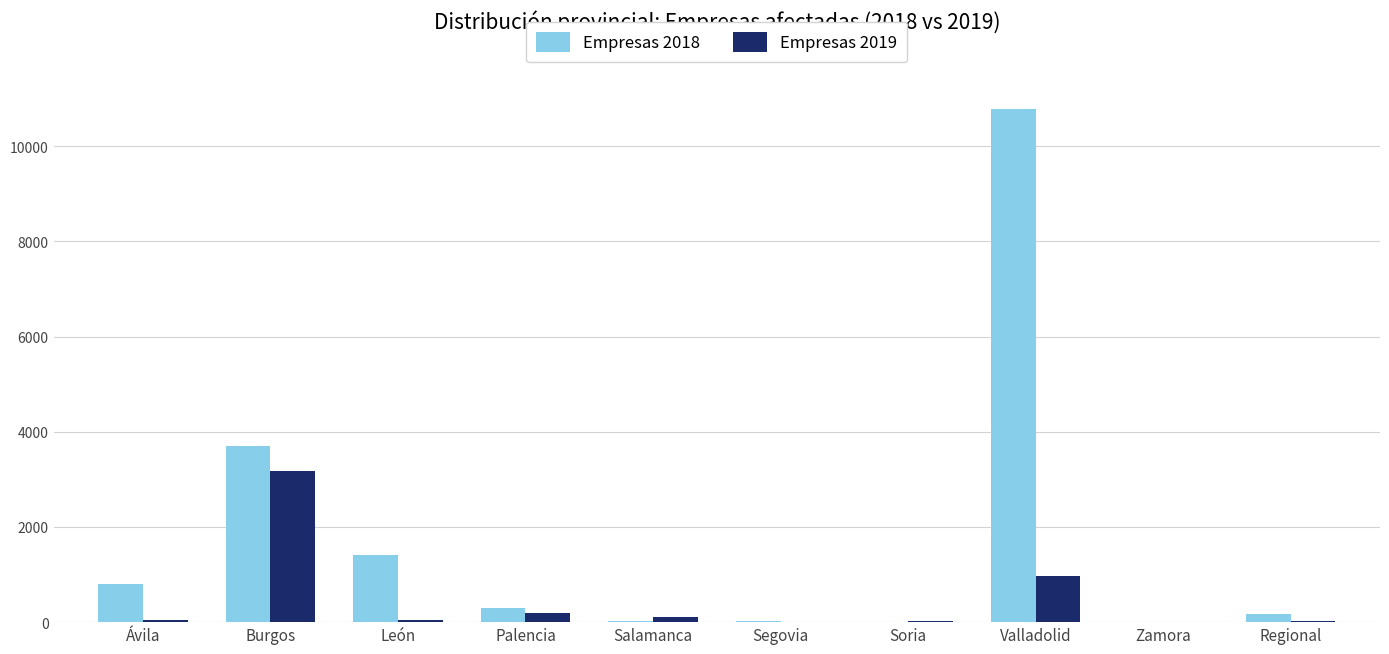

Which label corresponds to the largest value in the chart?

Valladolid